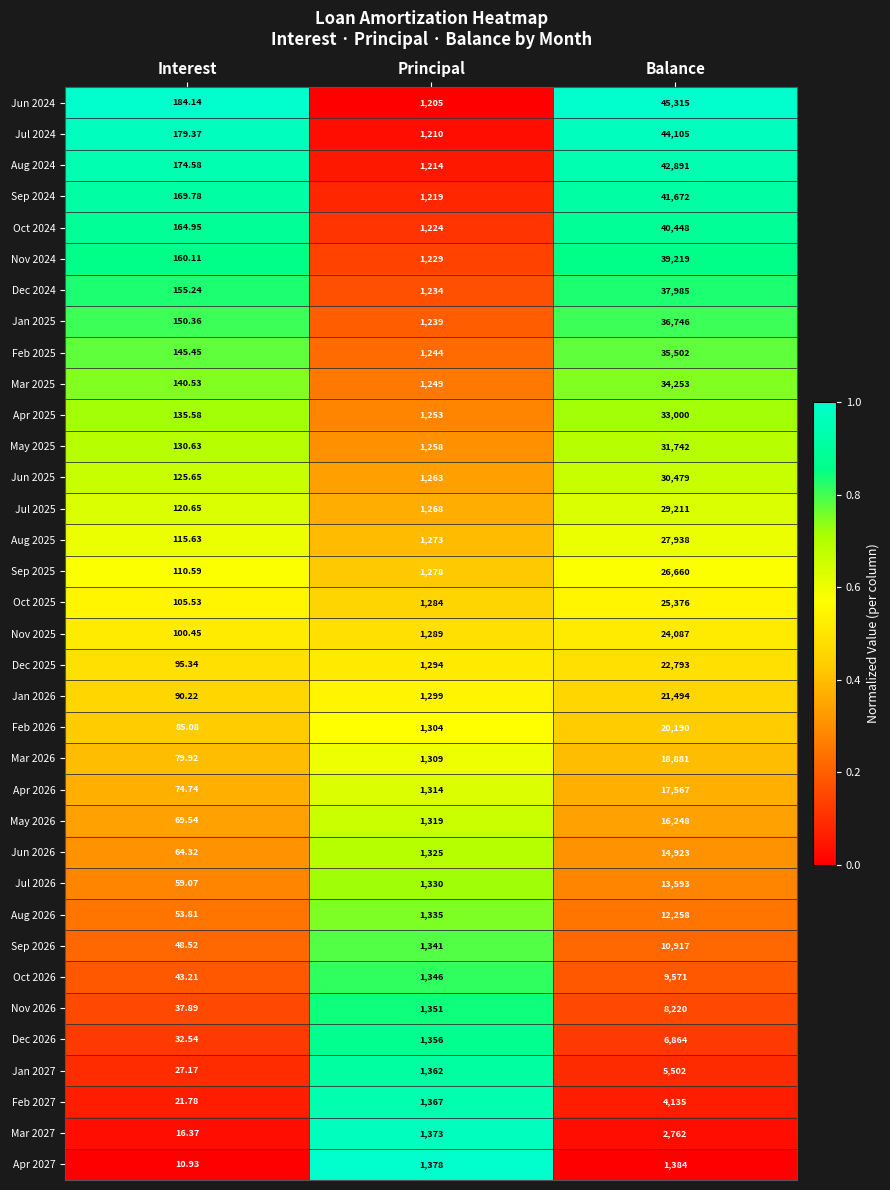

Which category has the lowest value in the Apr 2025 series?

Interest